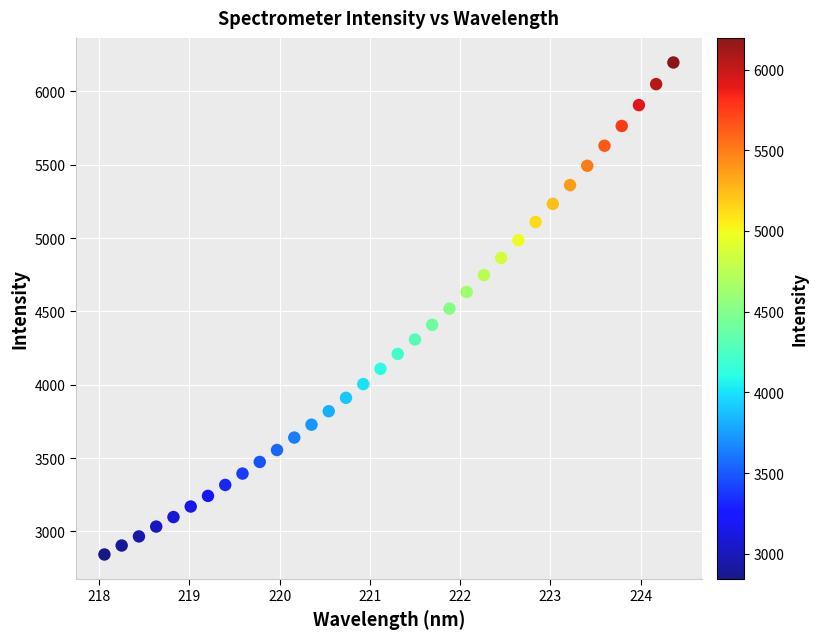

What is the range of Y values (max minus min)?

3354.1